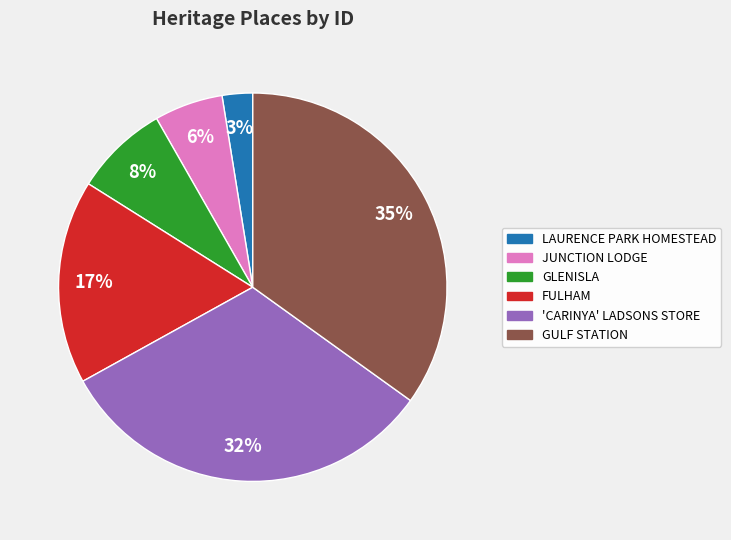

Does GULF STATION represent more than half of the total?

No